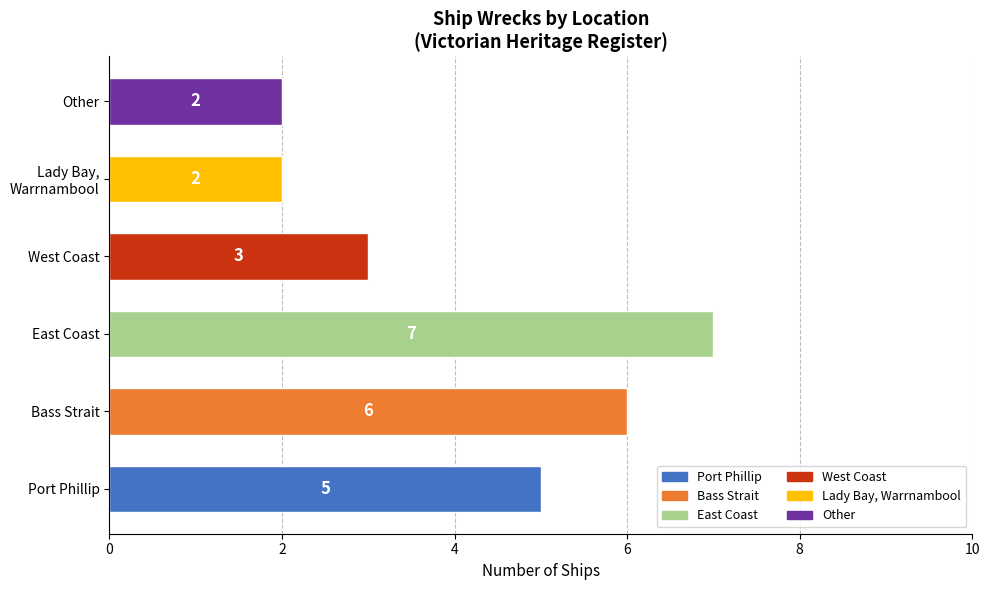

Approximately how many times larger is the value at West Coast compared to Bass Strait?

0.5